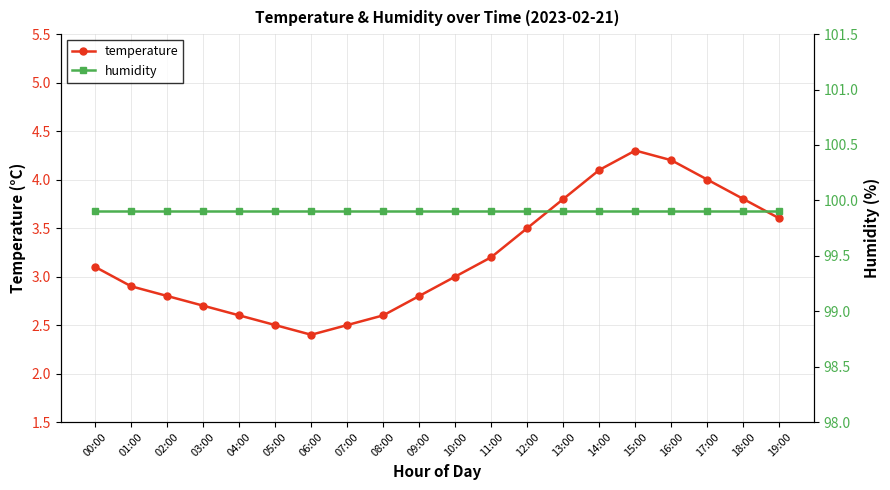

At which label is temperature closest to 3?

10:00